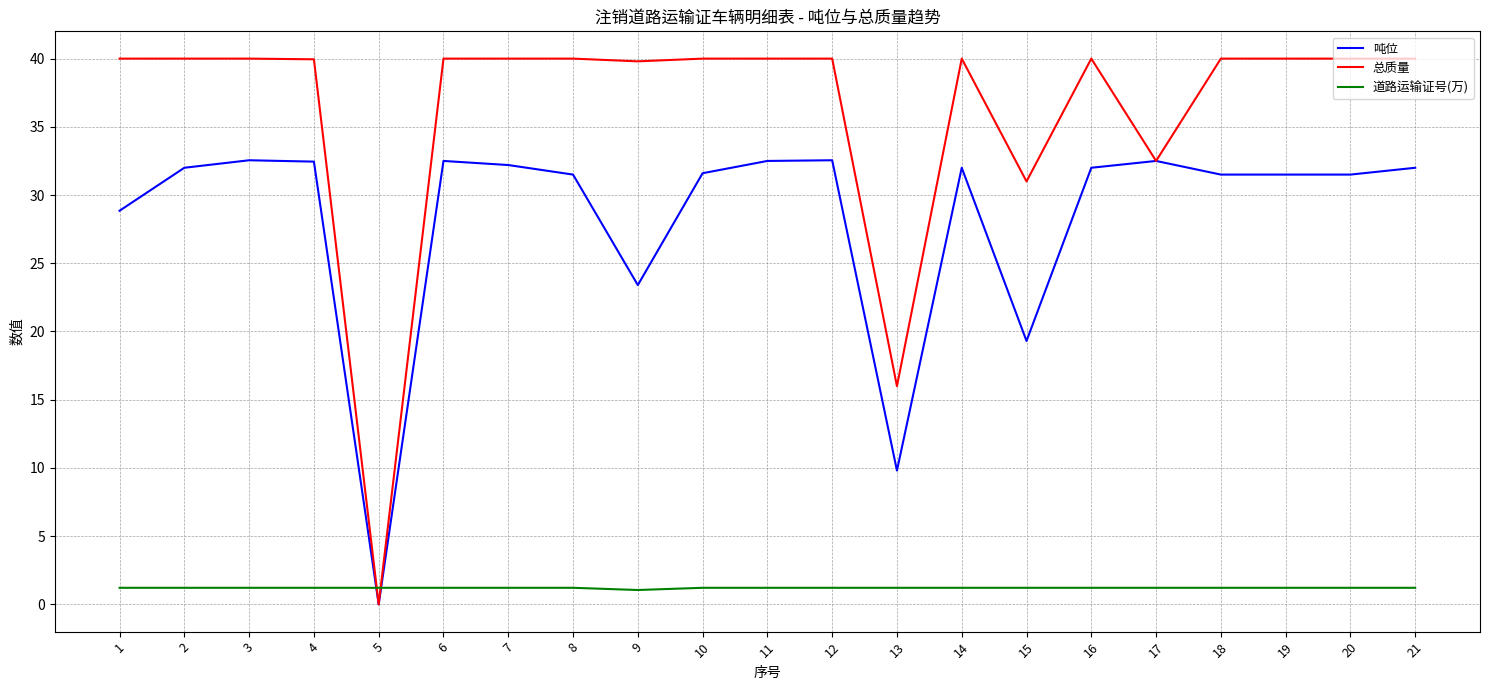

Is the value of 吨位 at 12 greater than the value of 总质量 at 7?

No